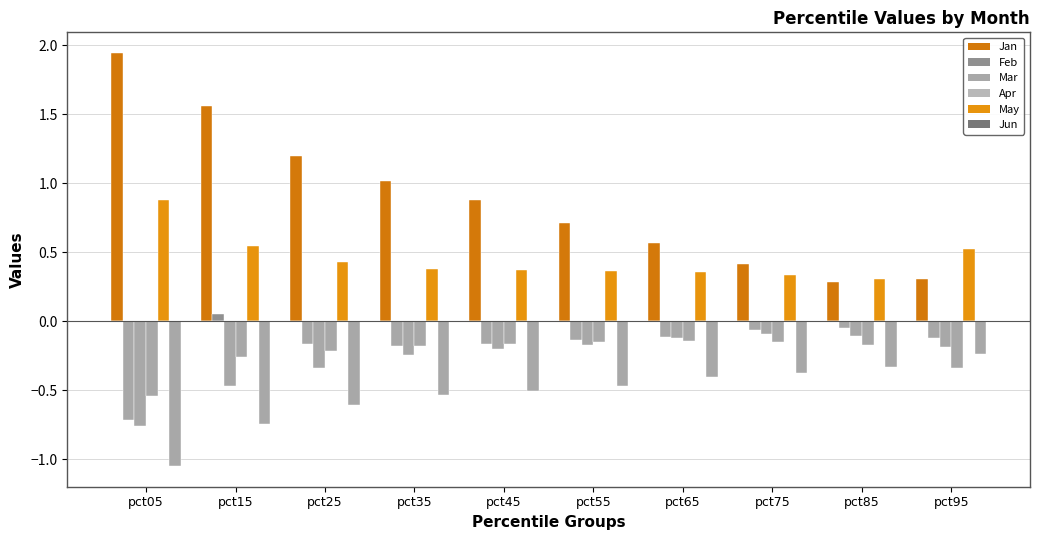

Which category has the highest value in the Jan series?

pct05